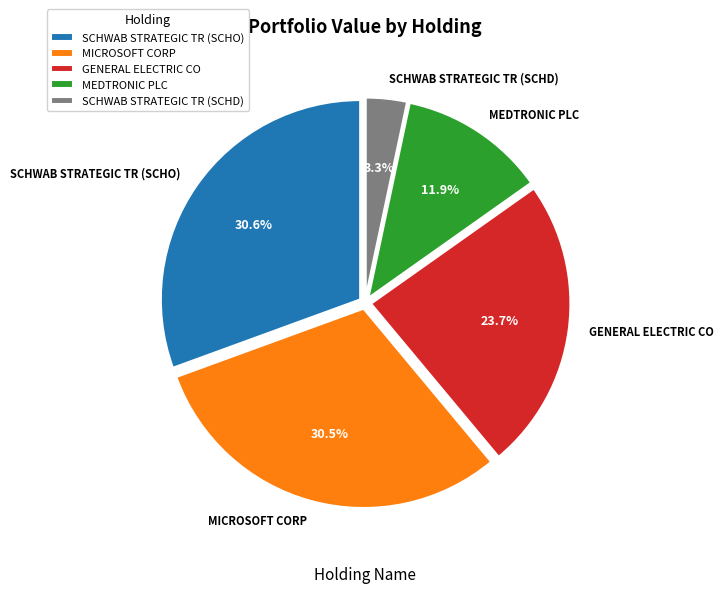

How many segments does this pie chart have?

5